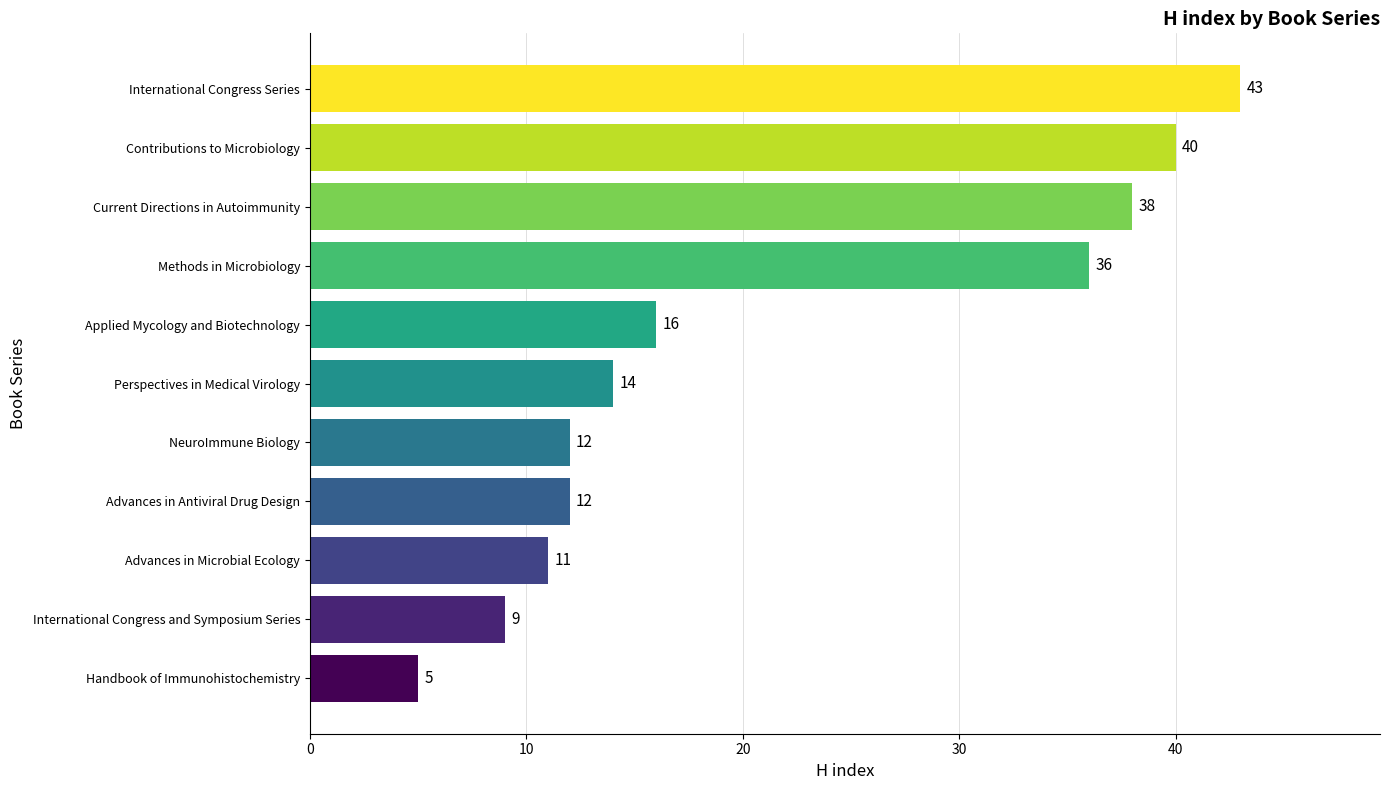

Which has a higher value, Advances in Antiviral Drug Design or Contributions to Microbiology?

Contributions to Microbiology